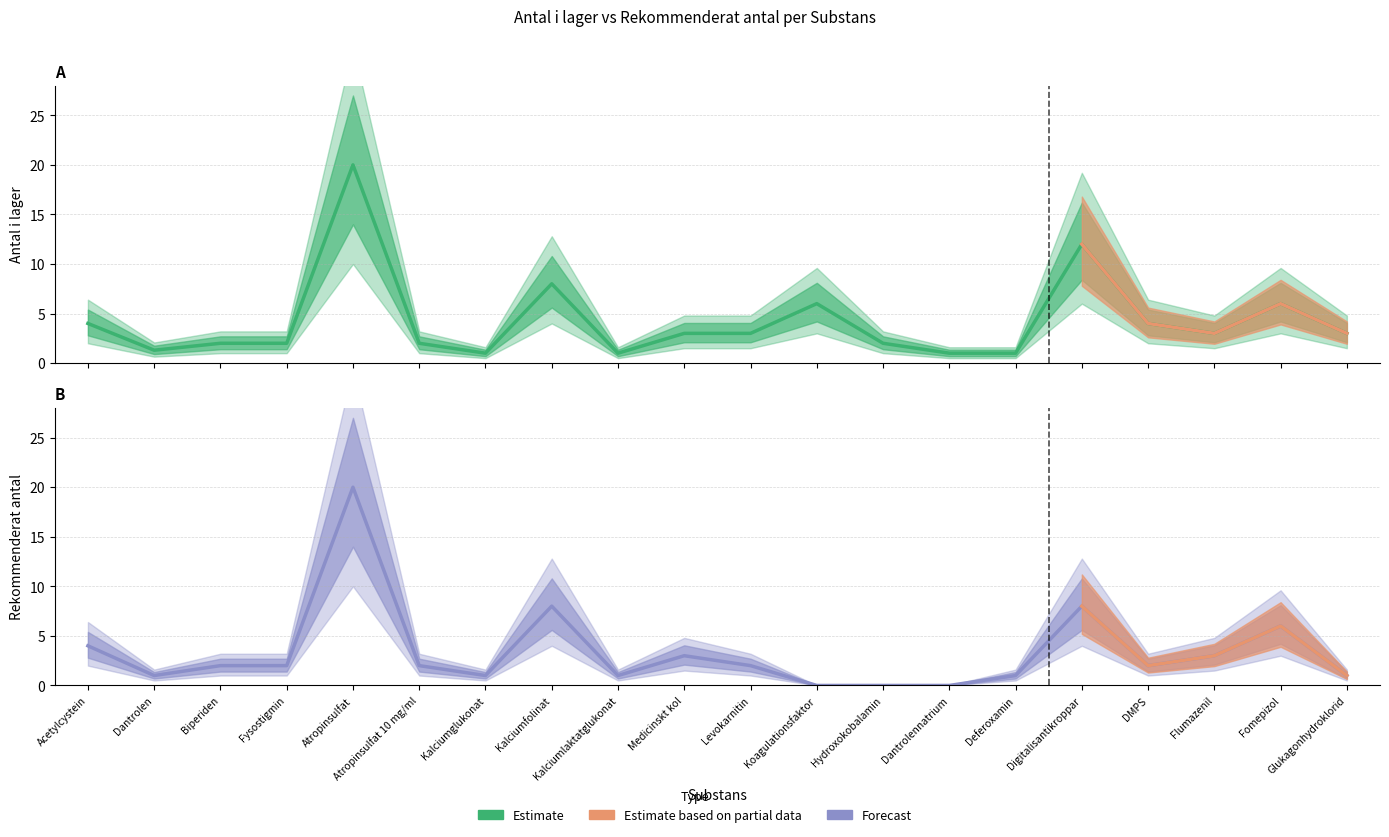

True or false: Antal i lager has a value of 1.3 at DMPS.

False